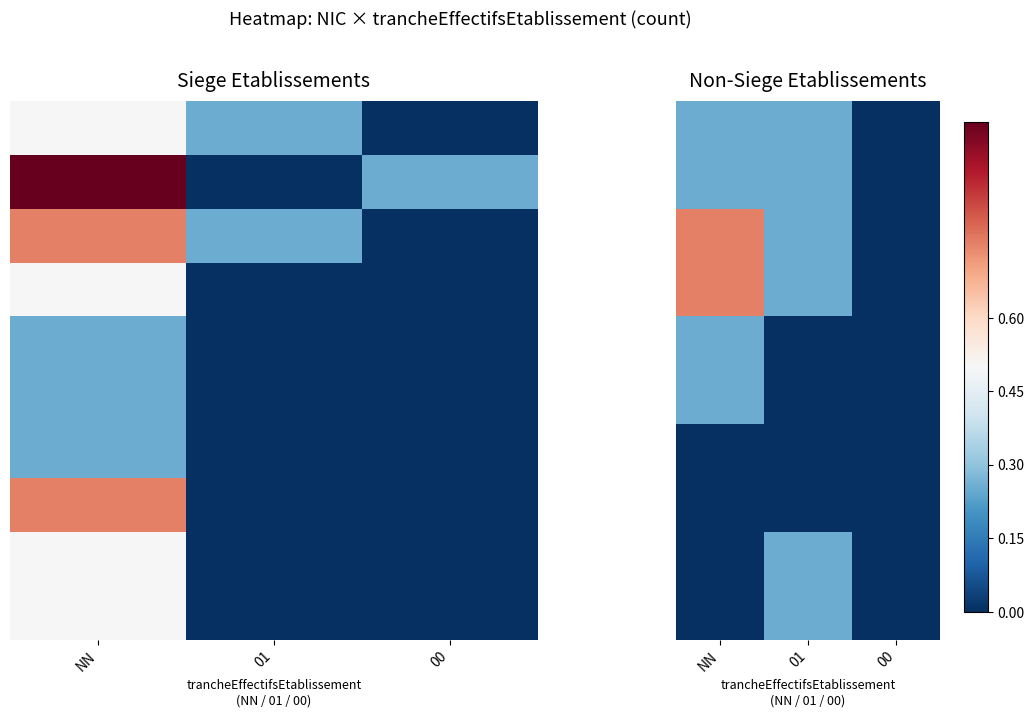

What is the maximum value shown in the chart?

0.8